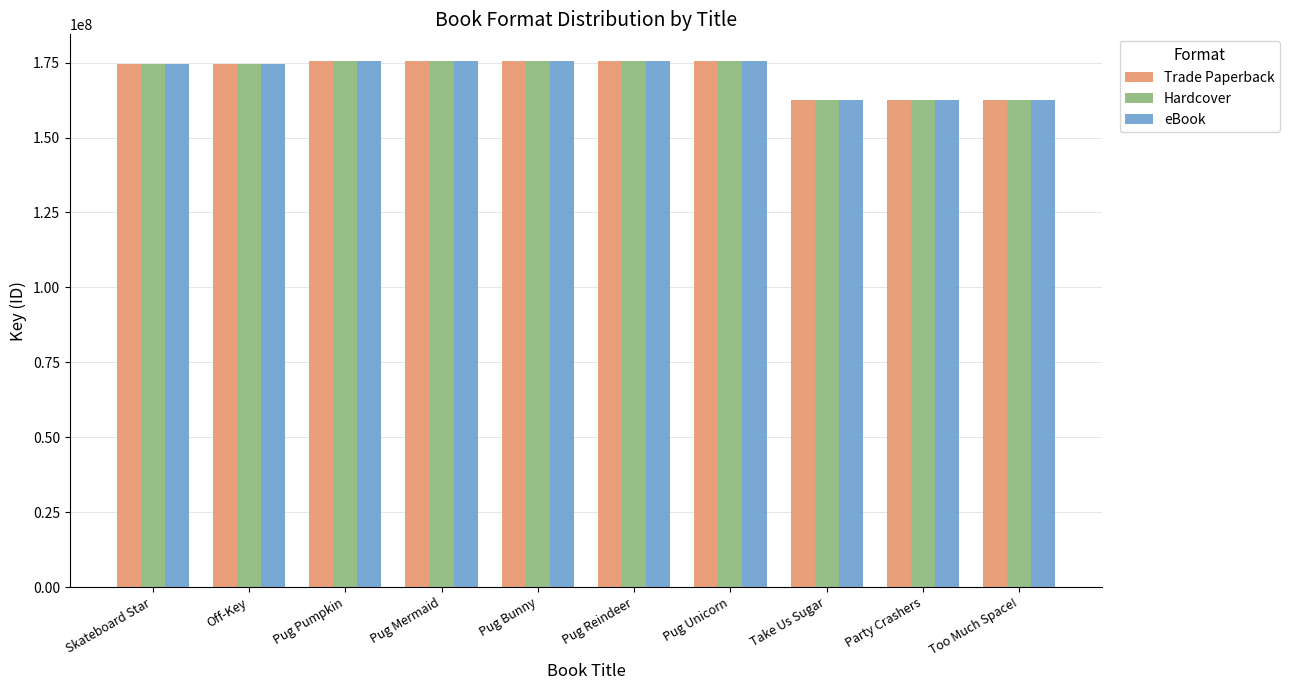

What is the difference between the Hardcover values at Pug Reindeer and Pug Mermaid?

5427